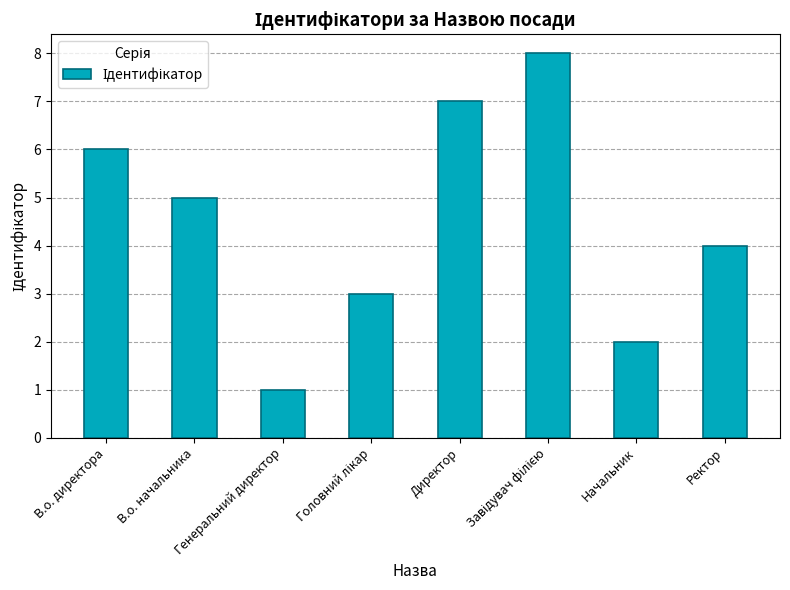

The value at Ректор is 4. True or false?

True